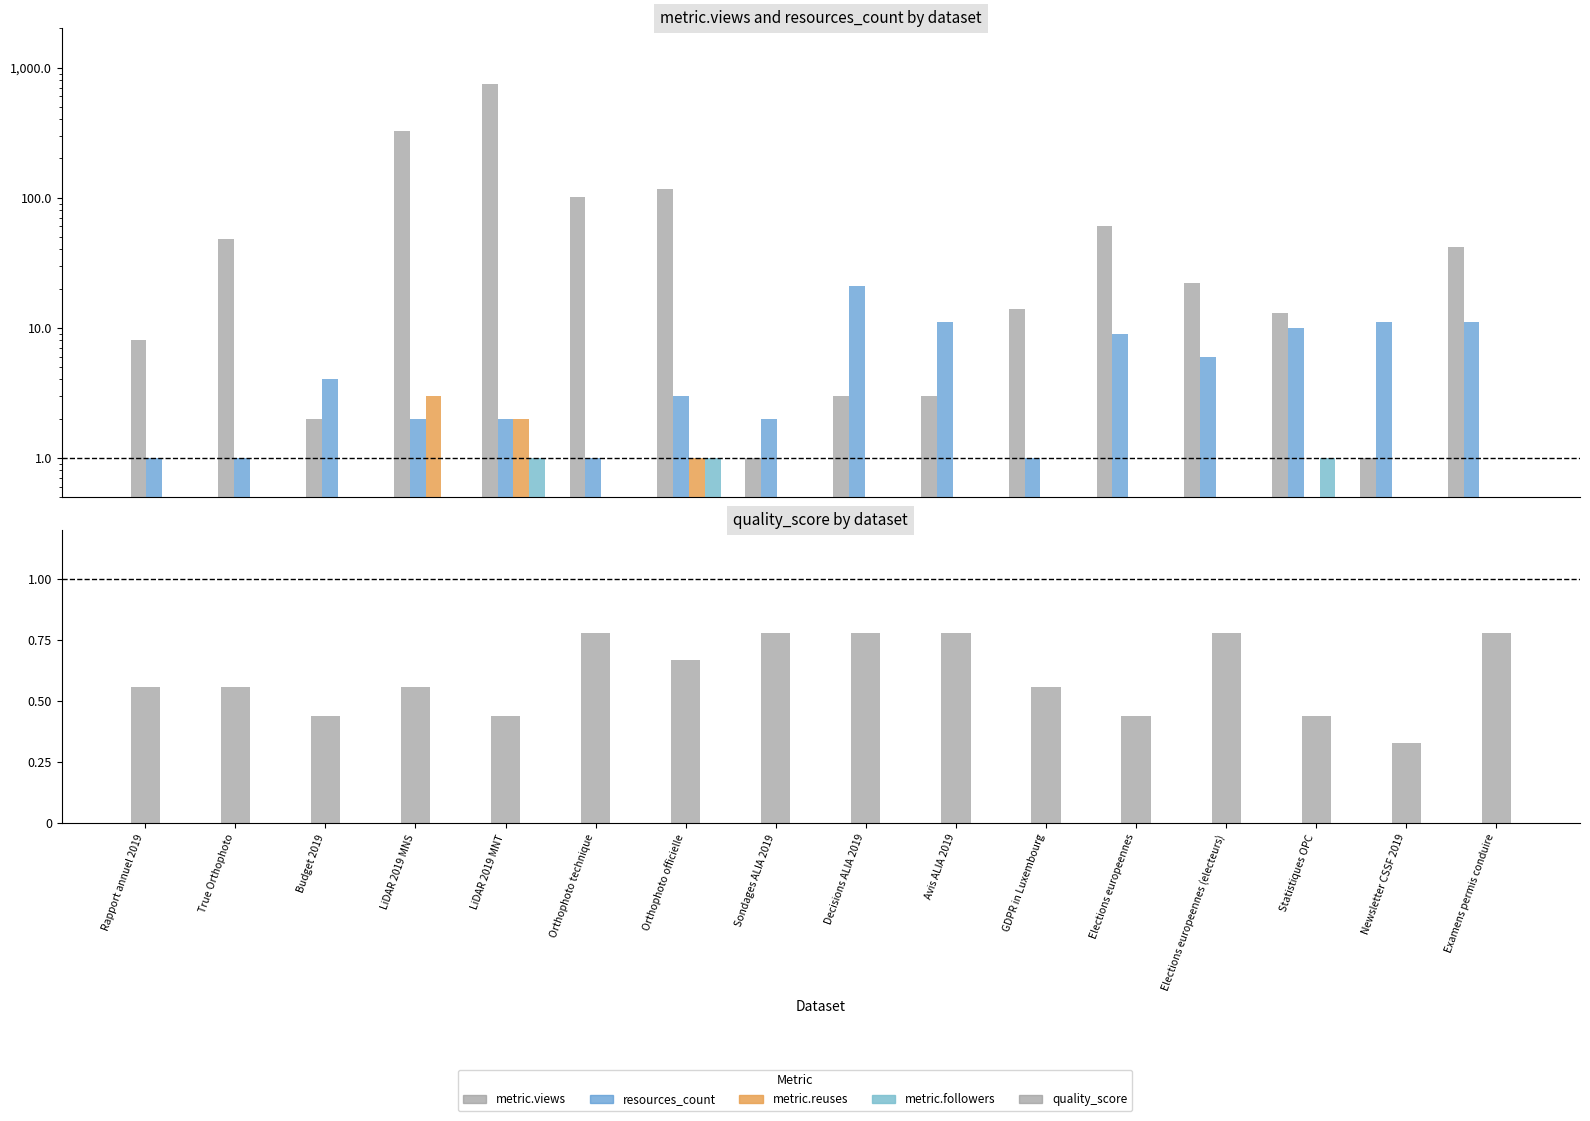

Which series has the widest spread of values?

metric.views